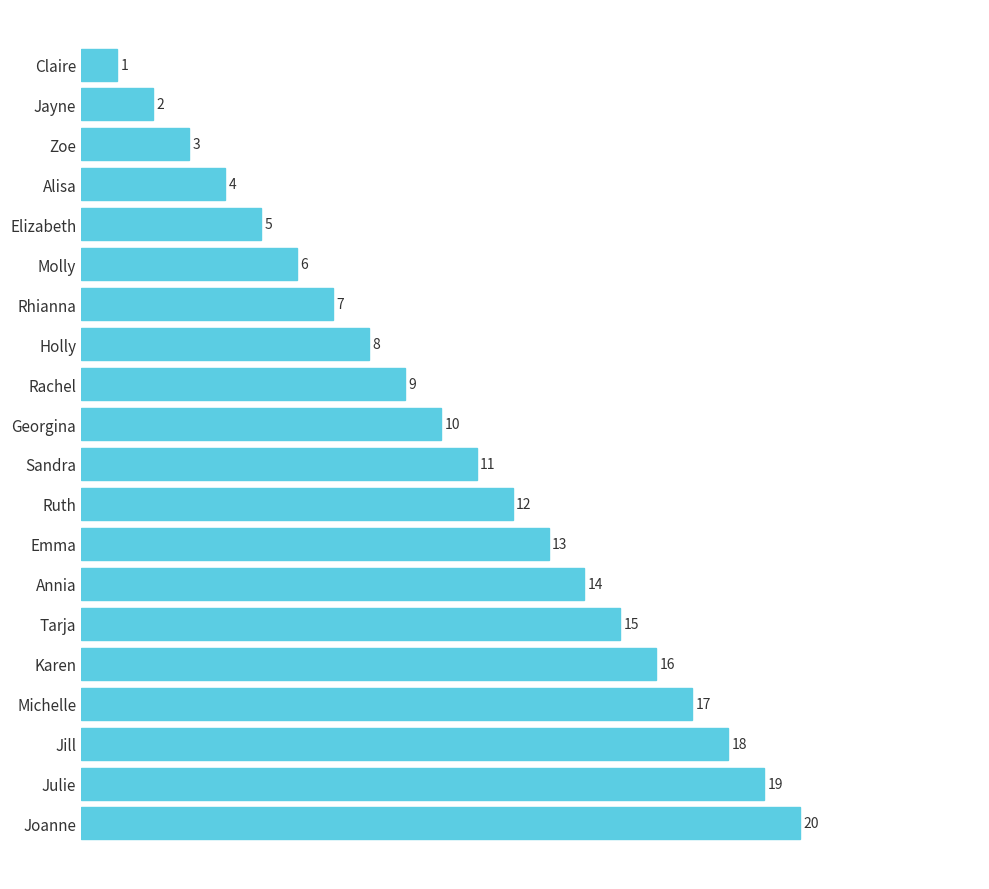

What is the approximate value at Julie?

19